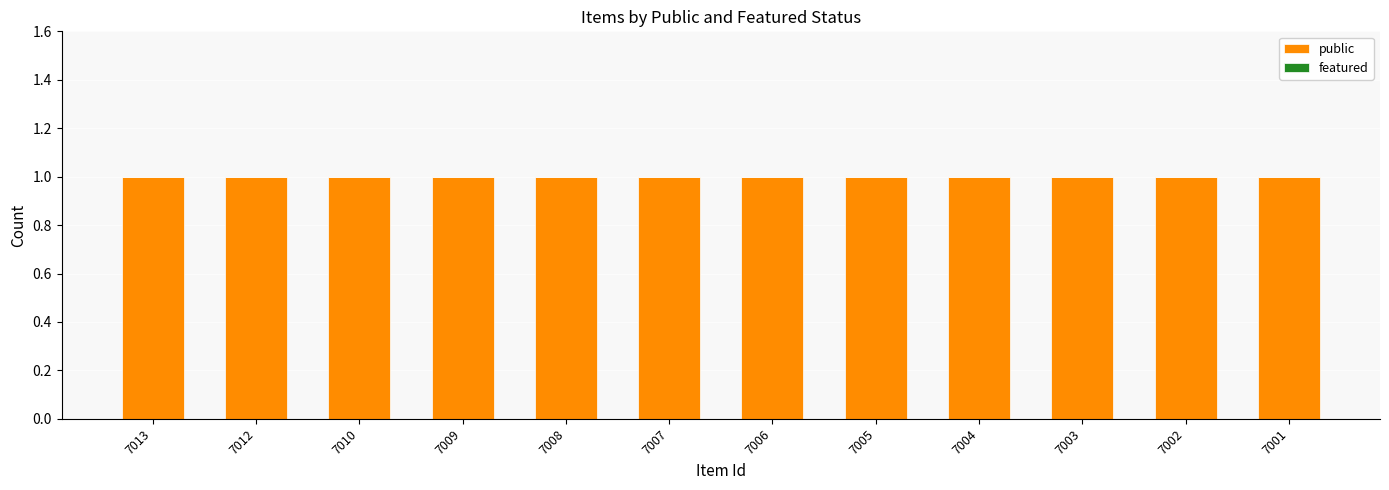

At which label is public closest to 1?

7013